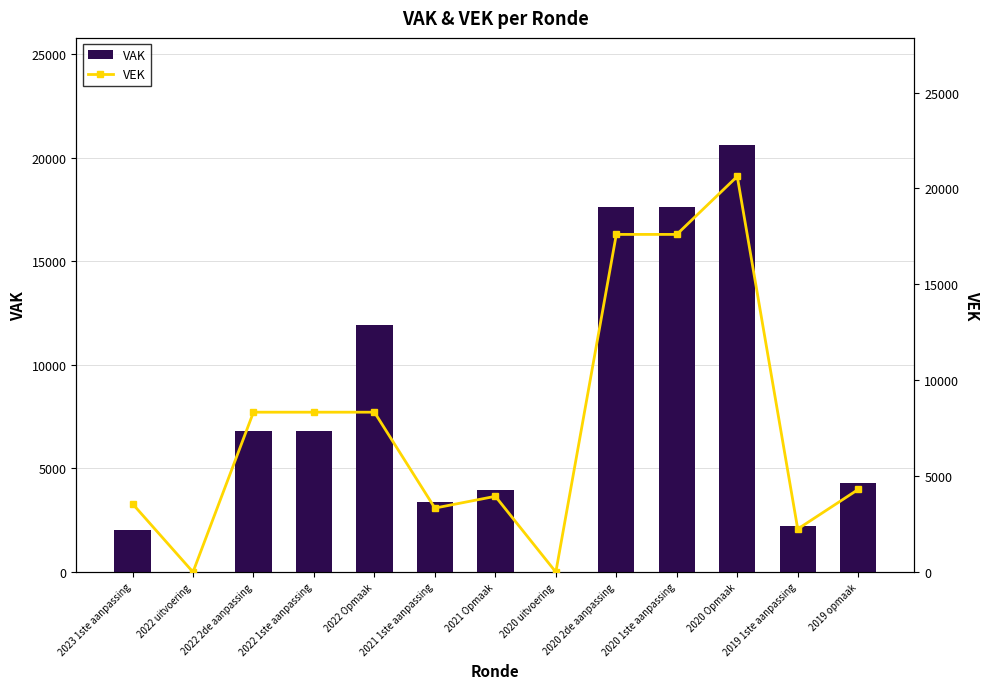

What is the total value across all series at 2021 Opmaak?

7898